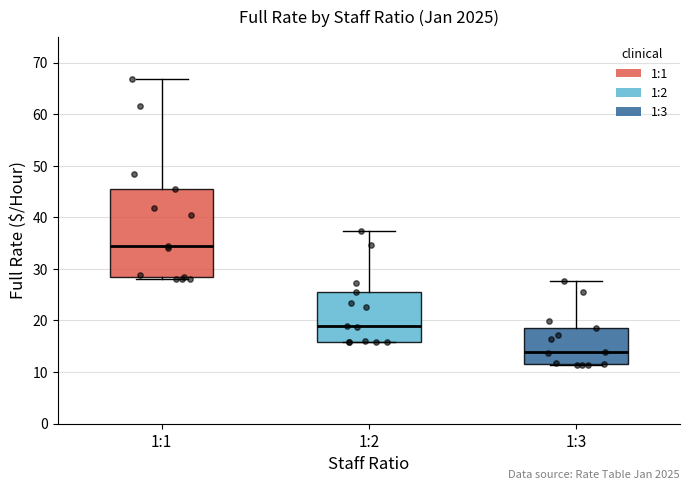

Comparing the boxes themselves (not the whiskers), which one is the tallest?

1:1